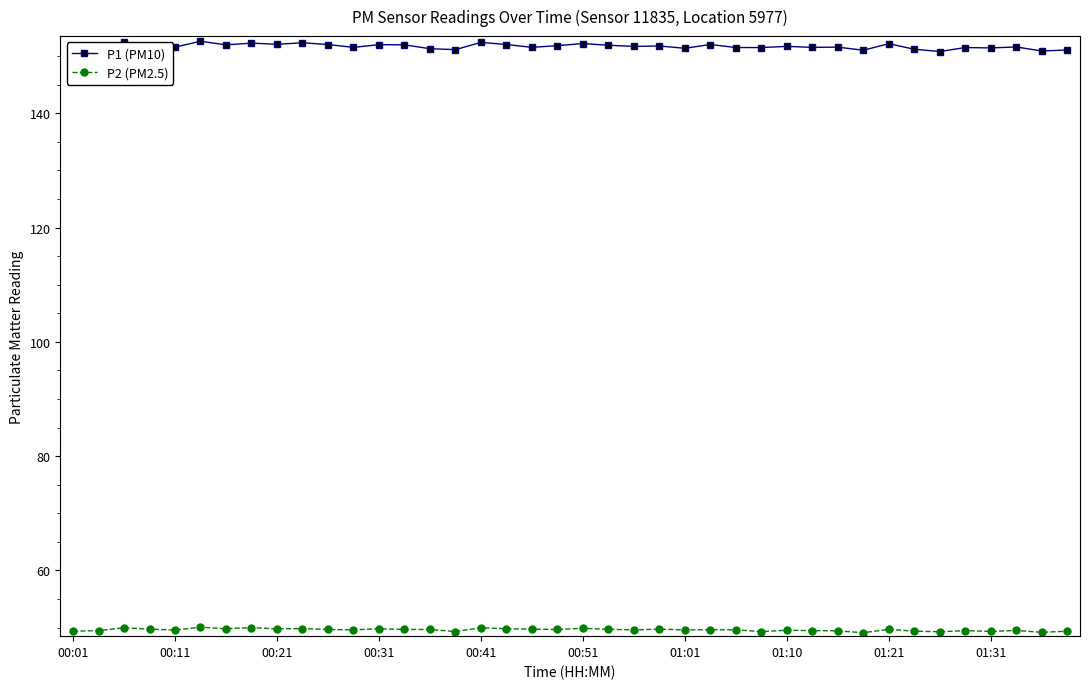

What is the lowest value of the P2 (PM2.5) series?

49.1